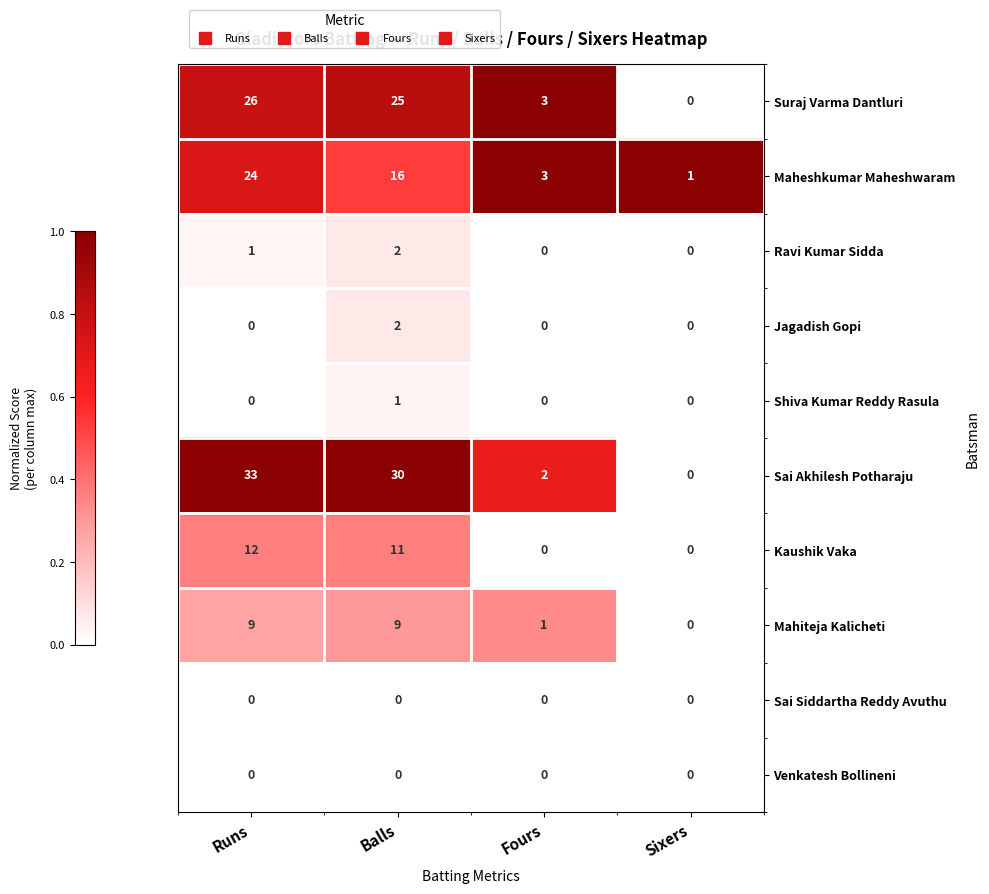

The Ravi Kumar Sidda series shows 1 at Balls. True or false?

False